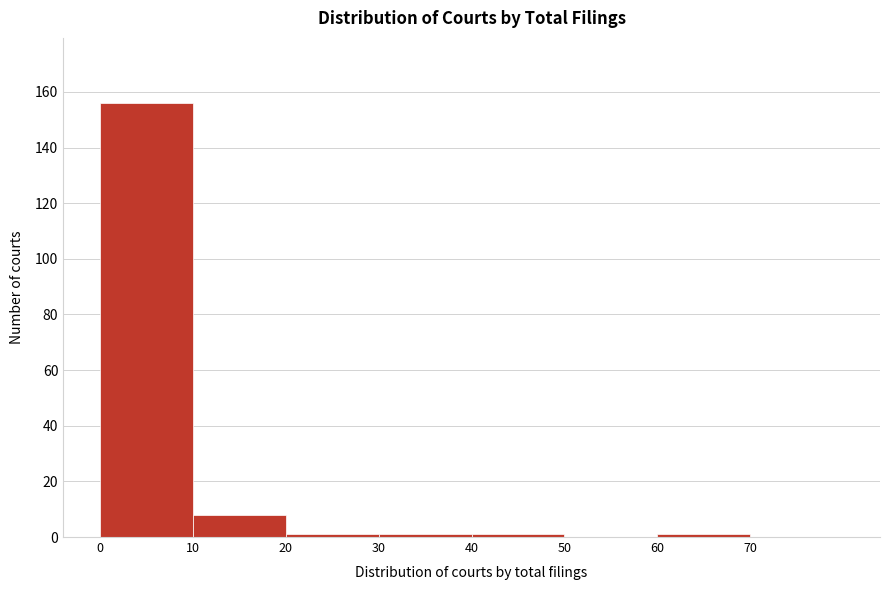

Reading left to right, list every bar in this chart as the range it spans on the x-axis followed by its height. The values are not printed on the chart, so give them approximately, as read against the axis.

0 to 10: 156
10 to 20: 8
20 to 30: under 2
30 to 40: under 2
40 to 50: under 2
50 to 60: 0
60 to 70: under 2
70 to 80: 0